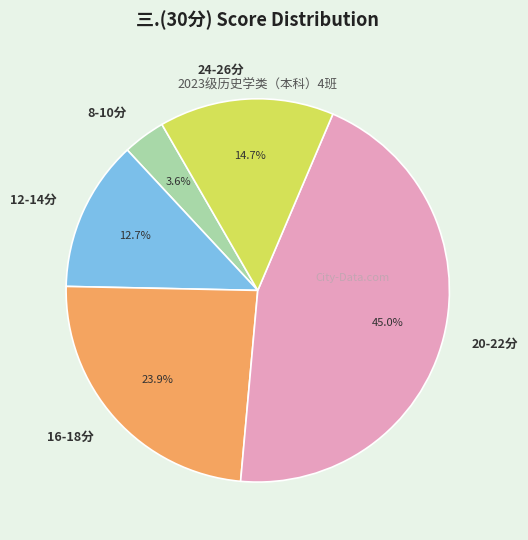

What percentage do 8-10分 and 12-14分 together represent?

16.3%